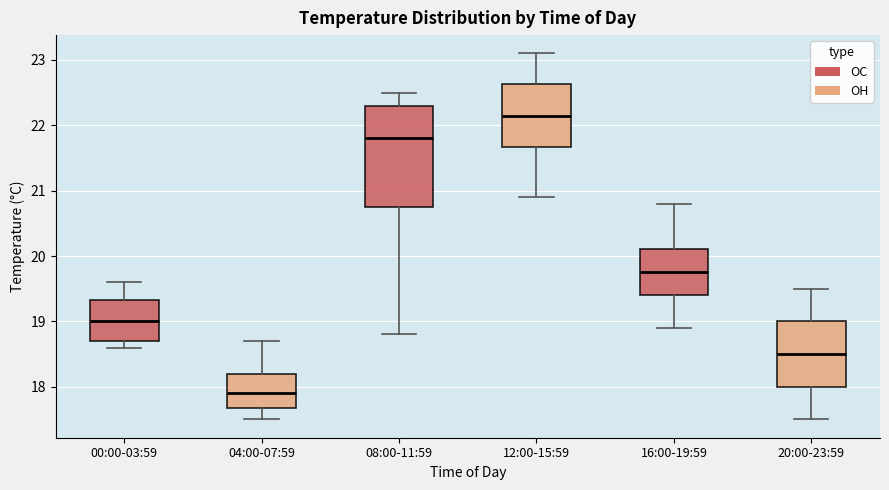

Where does the upper whisker of the box for 12:00-15:59 end on the y-axis? The values are not printed on the chart, so give them approximately, as read against the axis.

23.1